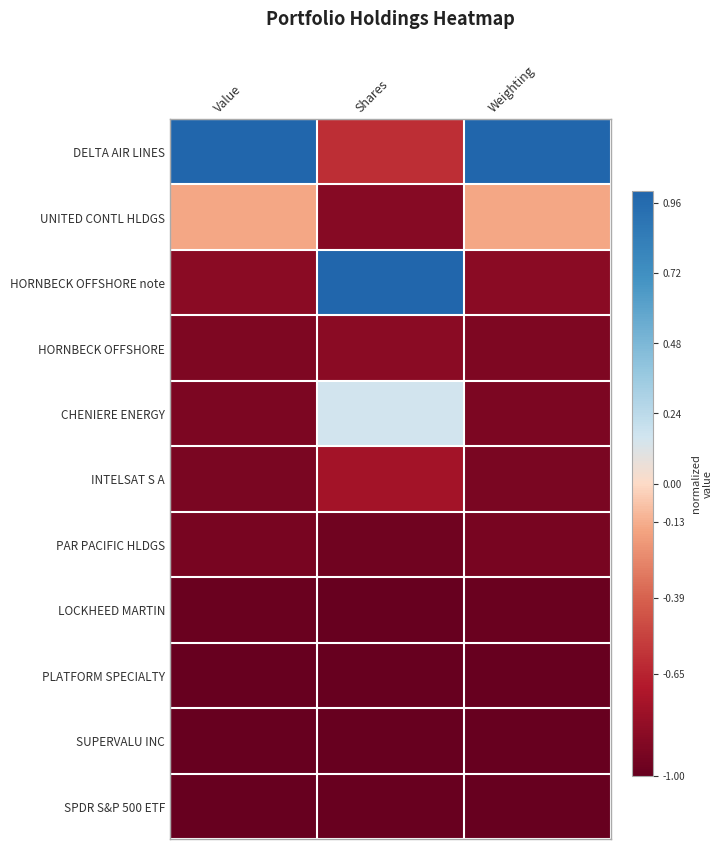

Between Value and Shares, which series saw the biggest shift?

HORNBECK OFFSHORE note